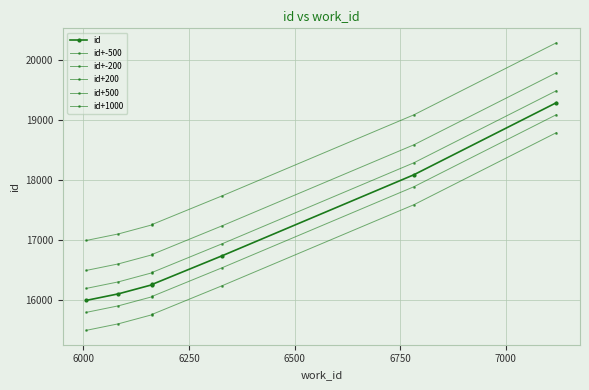

True or false: id+-500 and id+500 cross at least once.

False